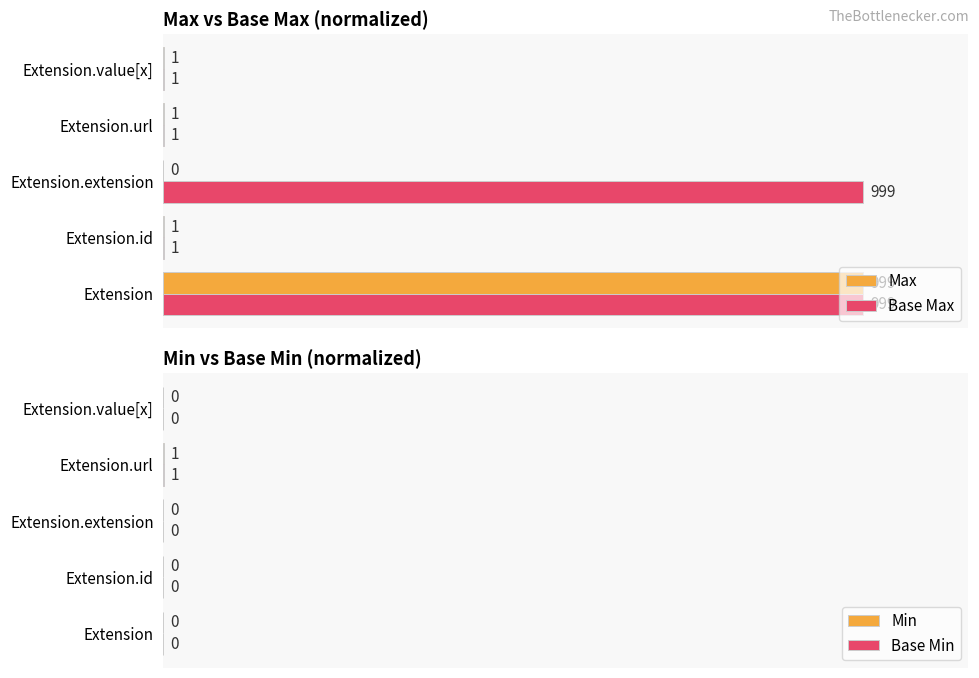

Is the value of Max at Extension.extension greater than the value of Base Max at Extension.extension?

No